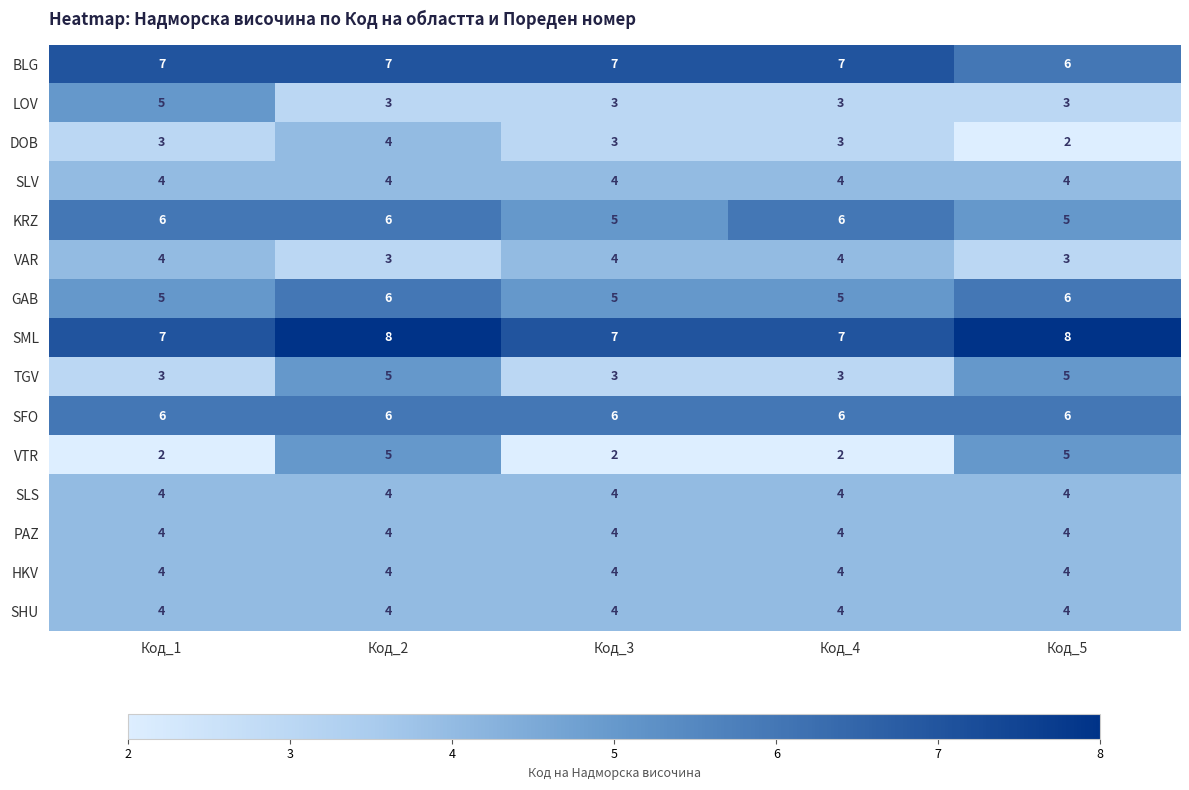

Which series has the largest range (max minus min)?

VTR